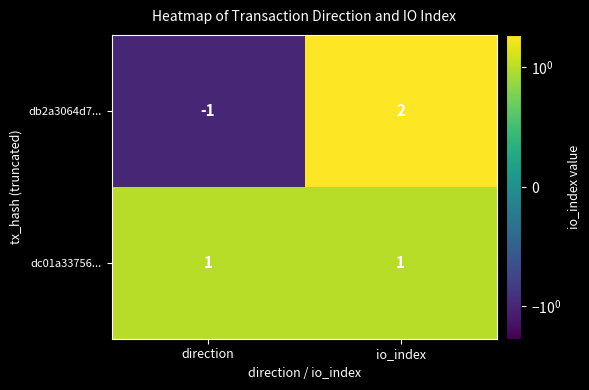

Rank the series by their average value, from highest to lowest.

dc01a33756..., db2a3064d7...